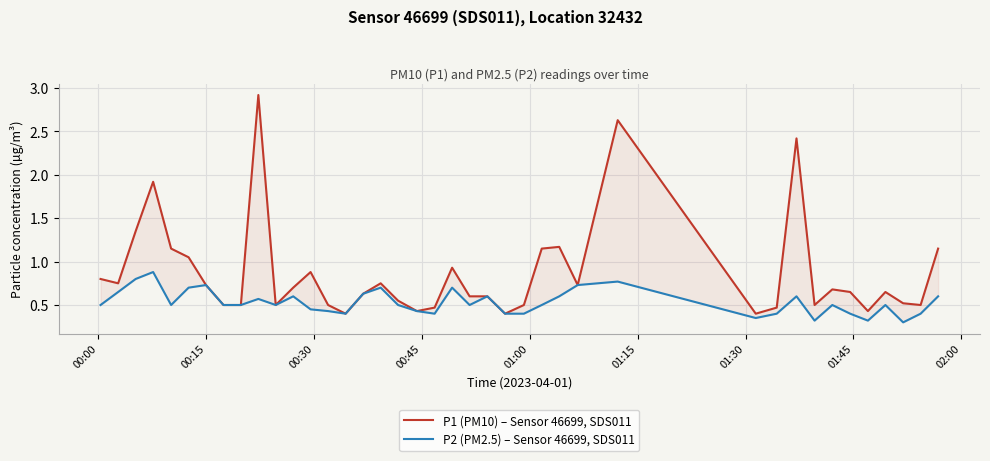

The P2 (PM2.5) – Sensor 46699, SDS011 series shows 0.3 at 28. True or false?

False